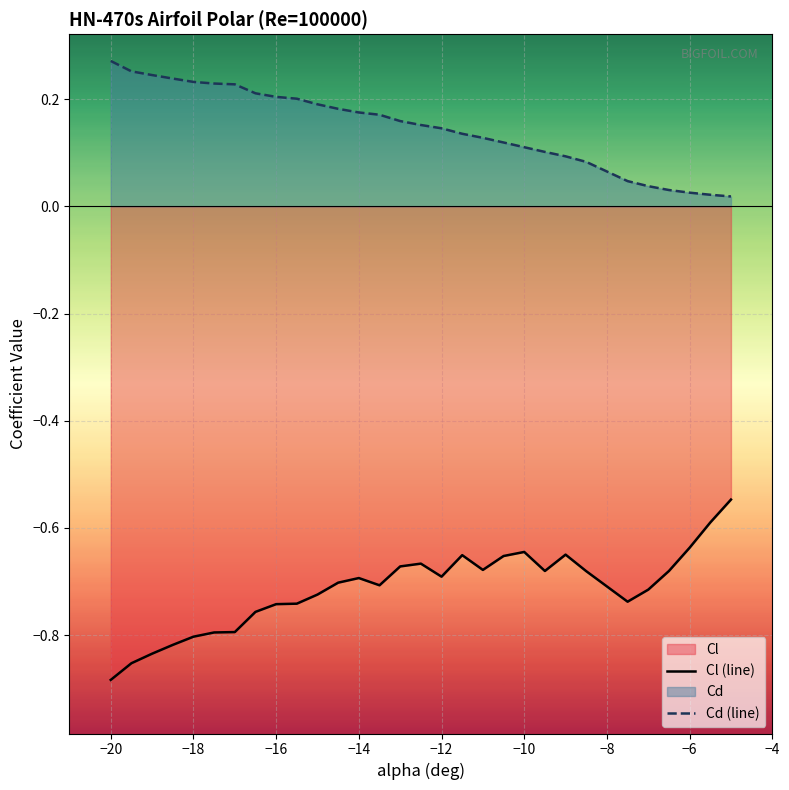

Which label corresponds to the largest value in the chart?

−20